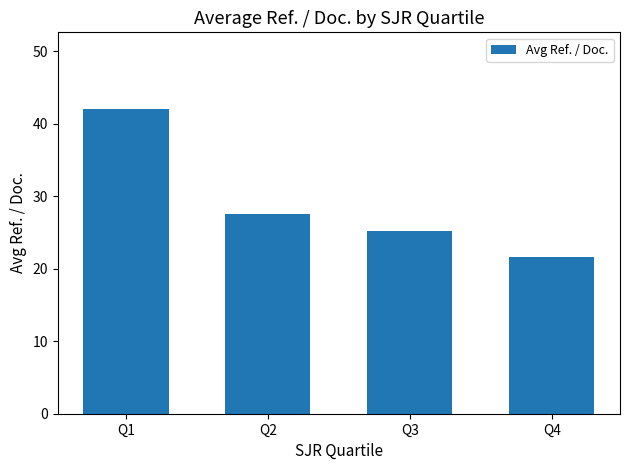

Where does the data first go above 27?

Q1